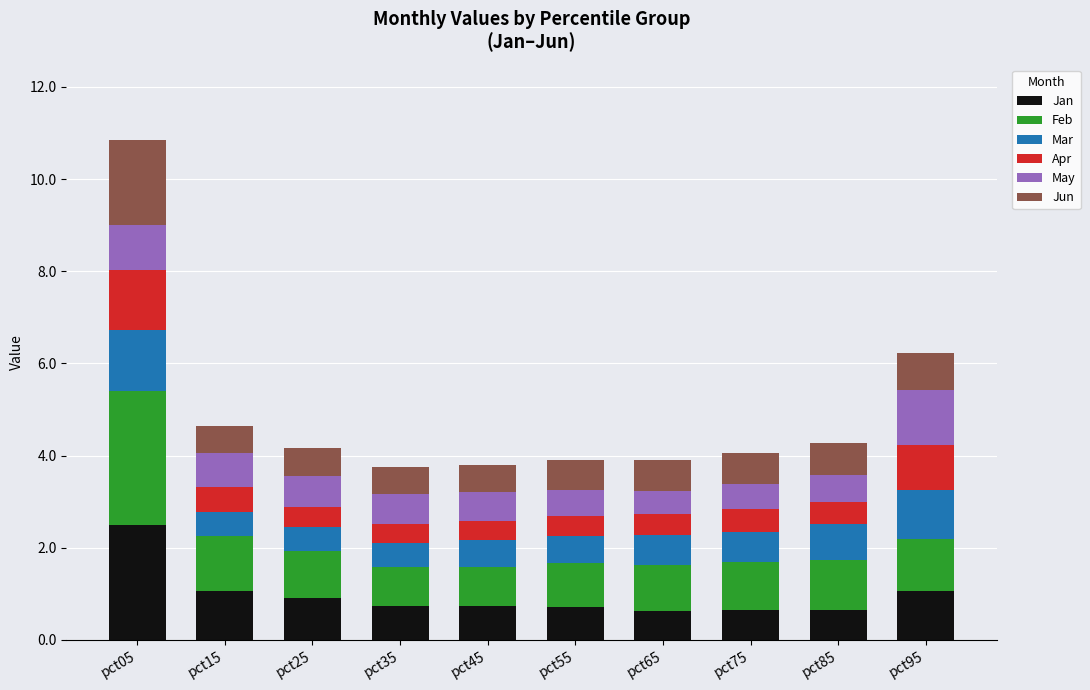

What is the difference between the Jan values at pct05 and pct65?

1.9